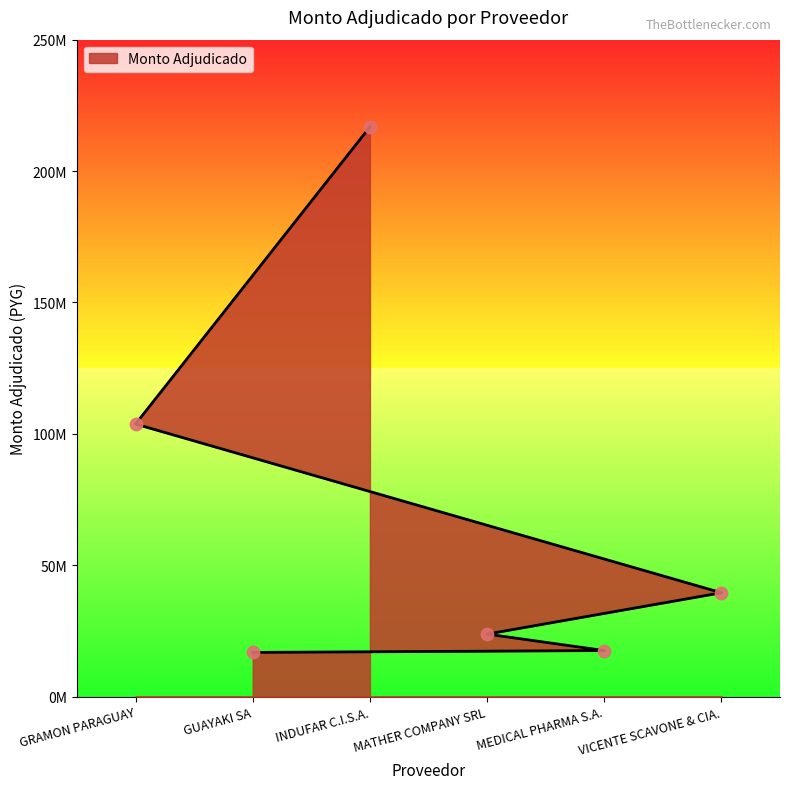

What is the change in value from INDUFAR C.I.S.A. to VICENTE SCAVONE & CIA.?

-177297800